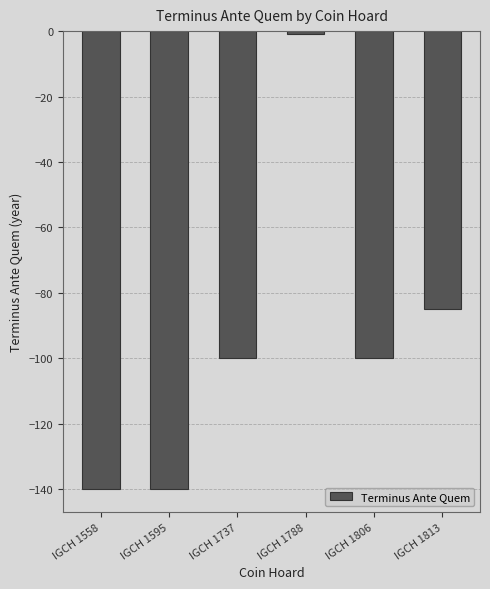

How many distinct data groups are displayed?

1